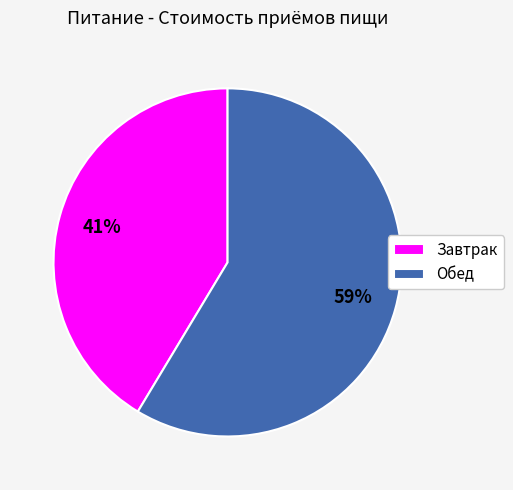

The Завтрак slice represents 41% of the pie. True or false?

True